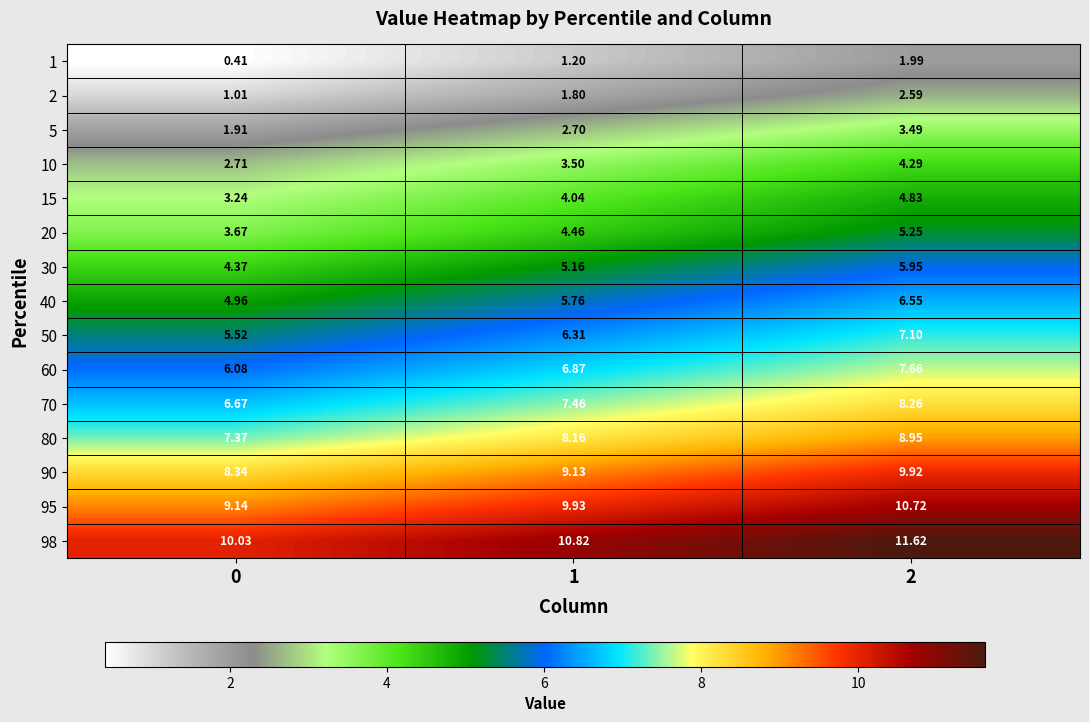

Is the value of 5 at 2 greater than the value of 15 at 0?

Yes